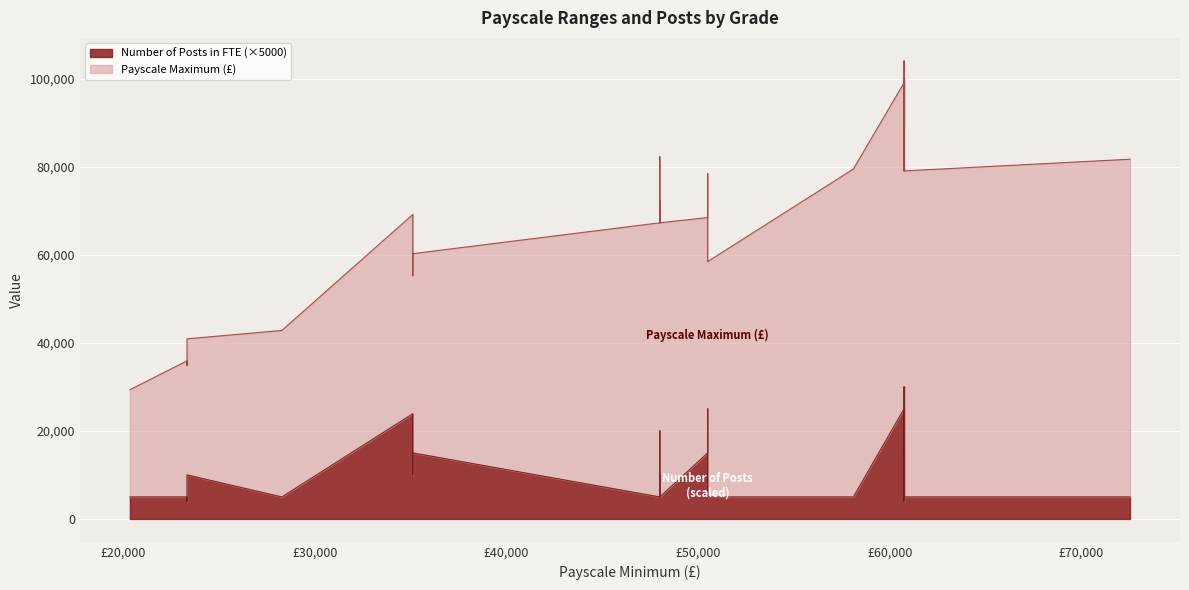

List the labels in order of Number of Posts in FTE value, largest first.

6, 25, 28, 7, 15, 21, 8, 16, 23, 29, 11, 17, 24, 36, 0, 1, 2, 3, 5, 9, 12, 13, 14, 18, 19, 20, 22, 26, 27, 30, 31, 32, 33, 34, 35, 37, 38, 39, 4, 10